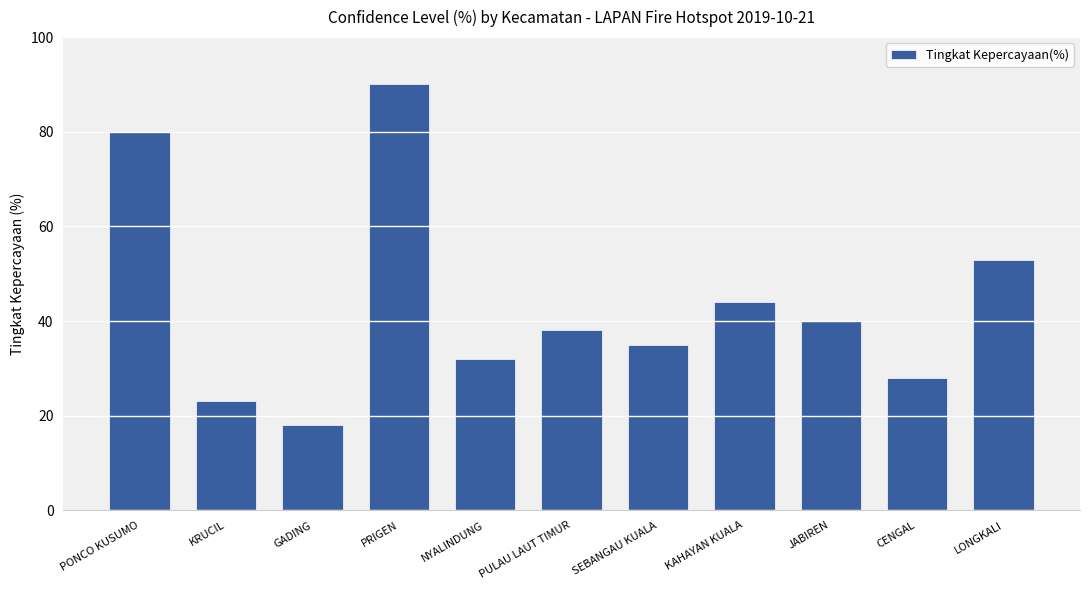

What is the smallest value displayed?

18